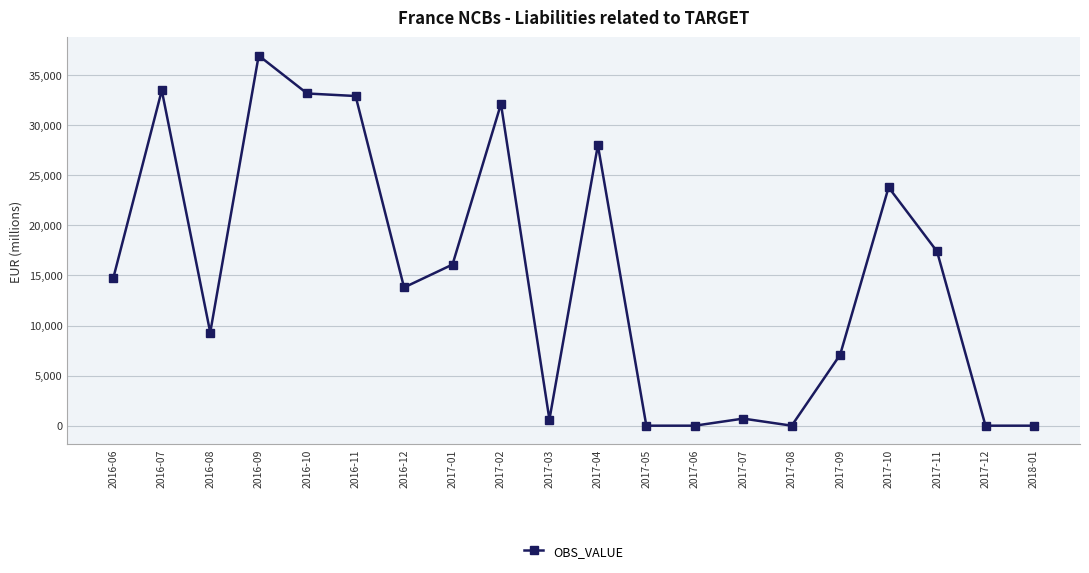

What is the difference between the second highest and minimum values?

33487.6